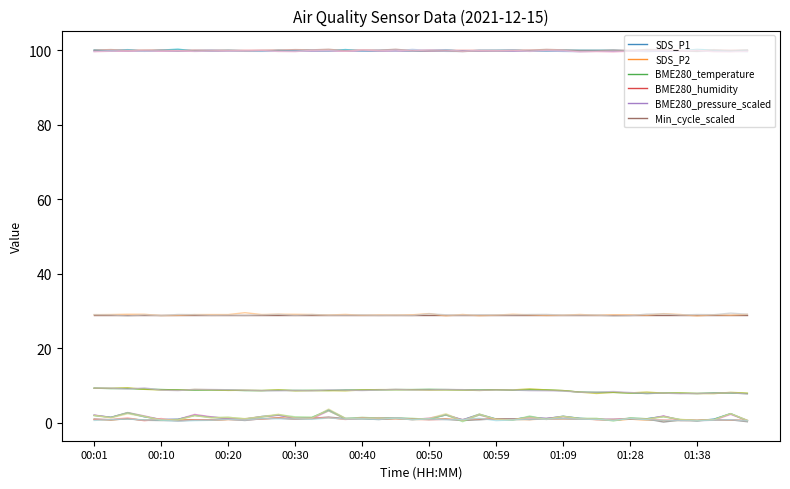

What is the maximum value for Min_cycle_scaled?

29.0